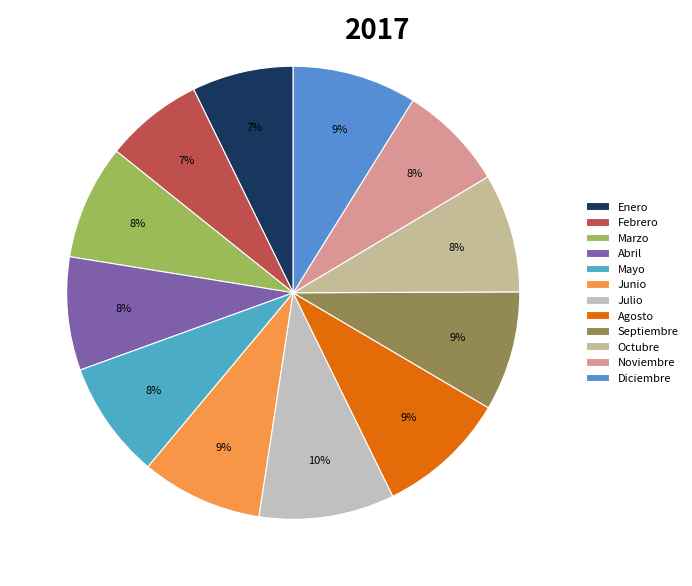

How many slices are in this pie chart?

12